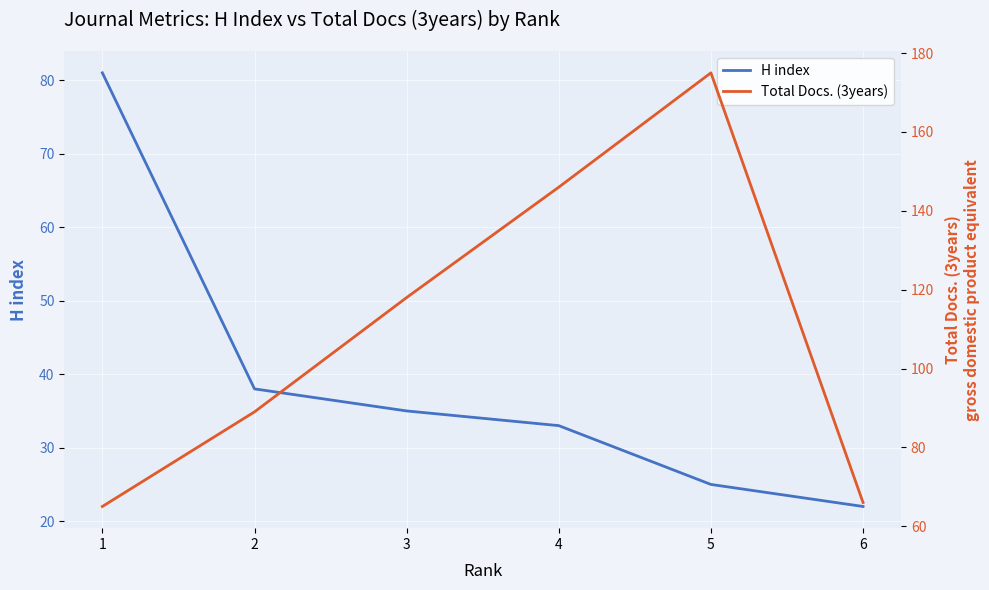

Rank the categories by Total Docs. (3years) value from lowest to highest.

1, 6, 2, 3, 4, 5